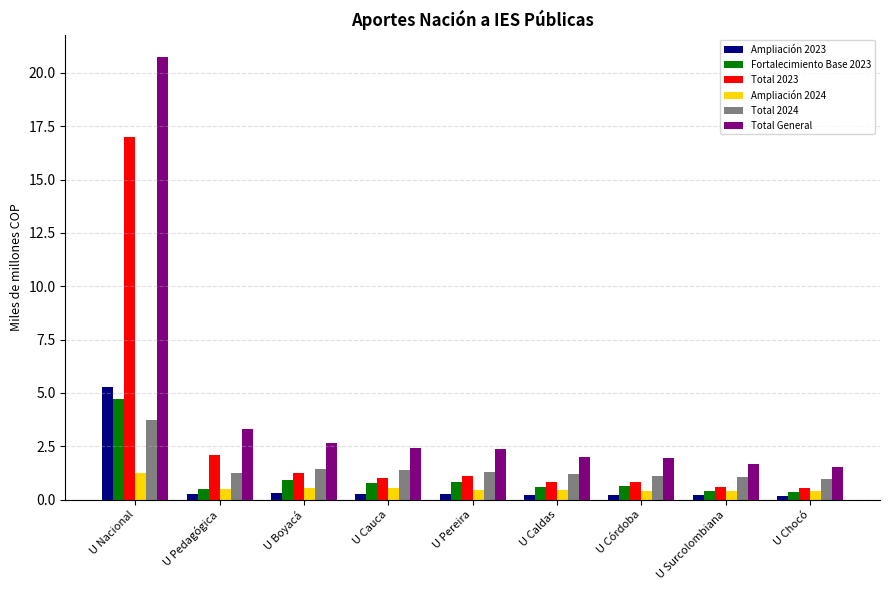

How many bars are there in total?

54